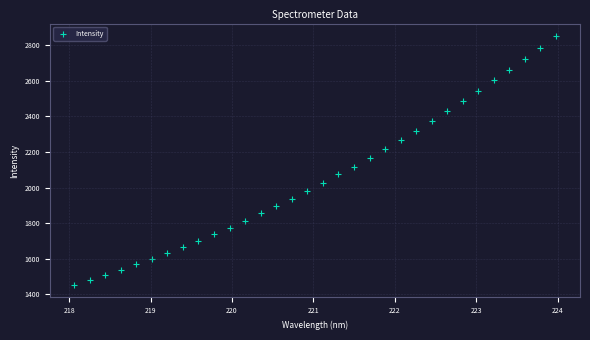

What is the range of X values (max minus min)?

5.9